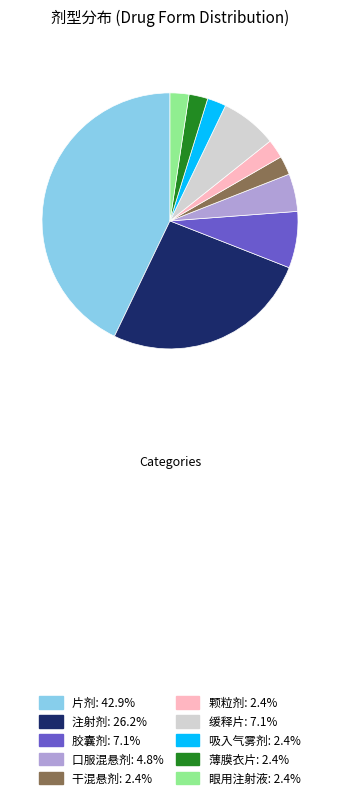

How many slices are in this pie chart?

10